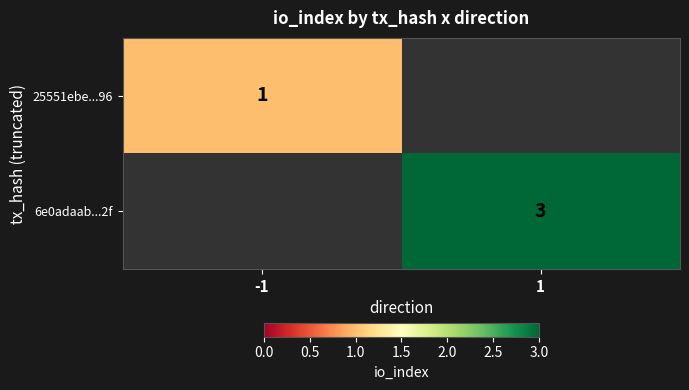

The value of 6e0adaab...2f at 1 is 3. True or false?

True